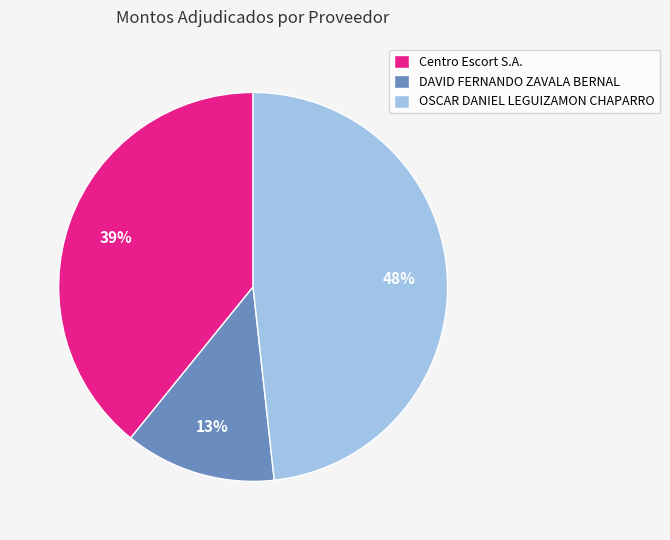

Is it true that DAVID FERNANDO ZAVALA BERNAL is 13% of the pie?

True